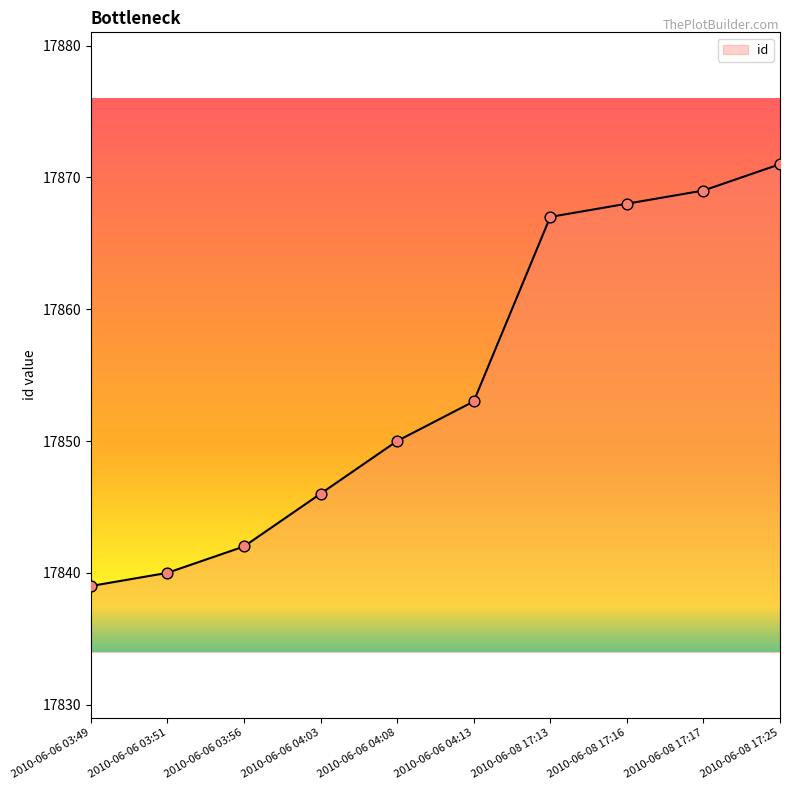

Between 2010-06-06 04:03 and 2010-06-08 17:13, which is larger?

2010-06-08 17:13